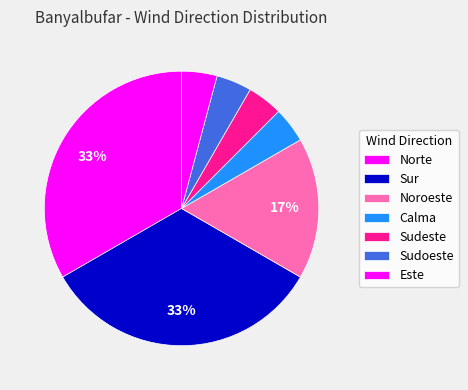

Count the number of slices in the pie.

7